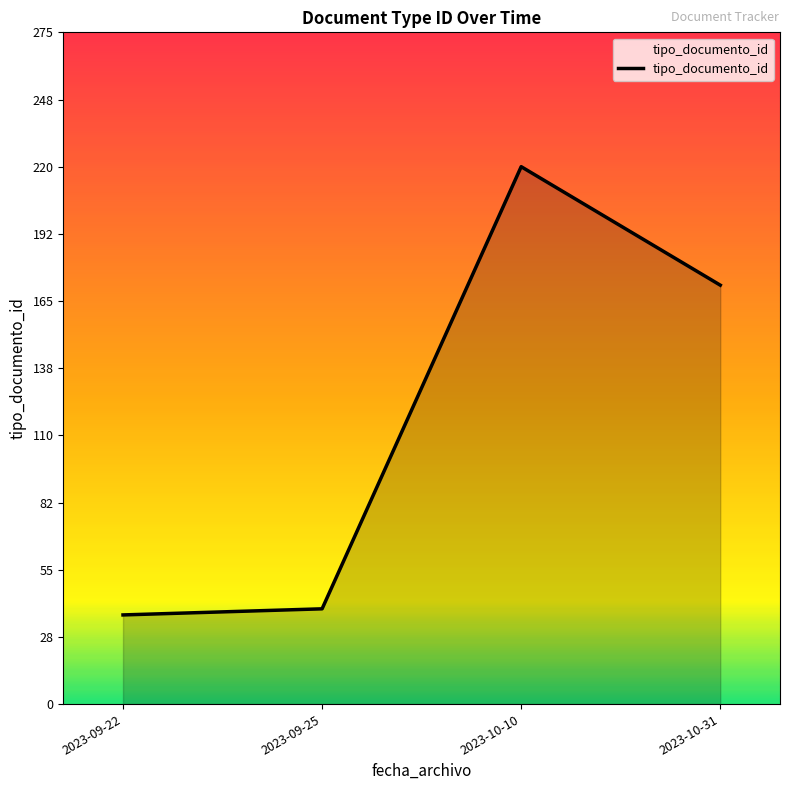

What position from the right is 2023-09-22?

4